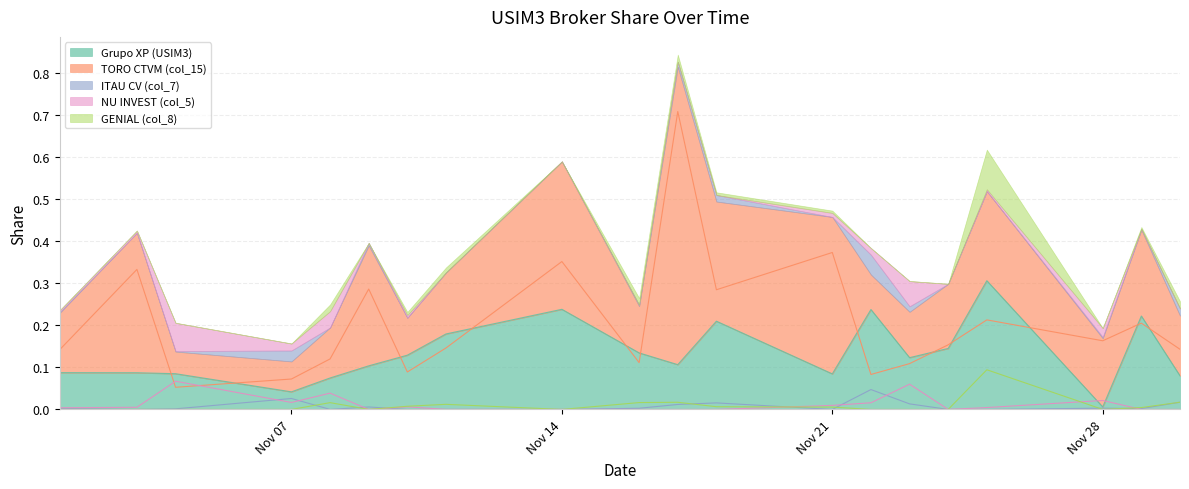

At which label does Grupo XP (USIM3) reach its minimum?

Nov 28